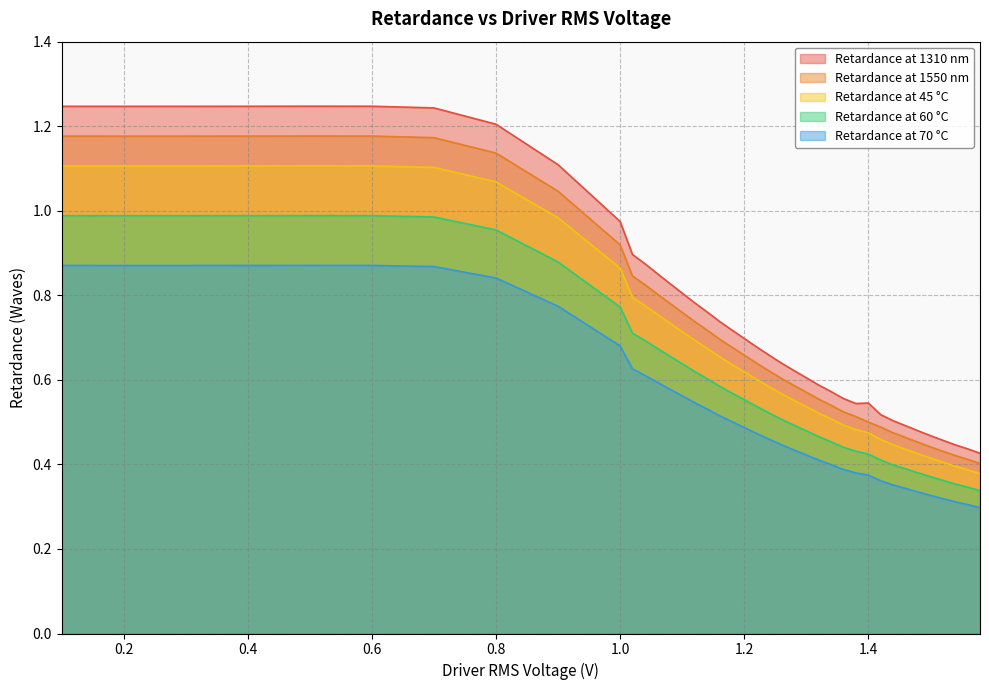

True or false: Retardance at 60 °C and Retardance at 1550 nm intersect in this chart.

False